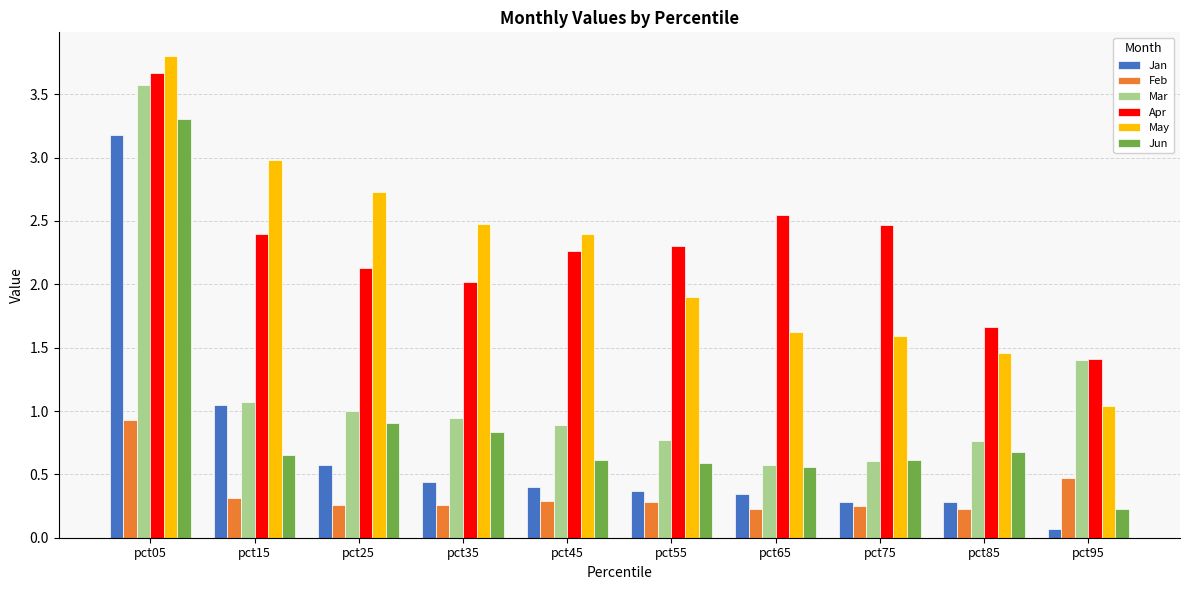

Which label corresponds to the smallest value in the chart?

pct95